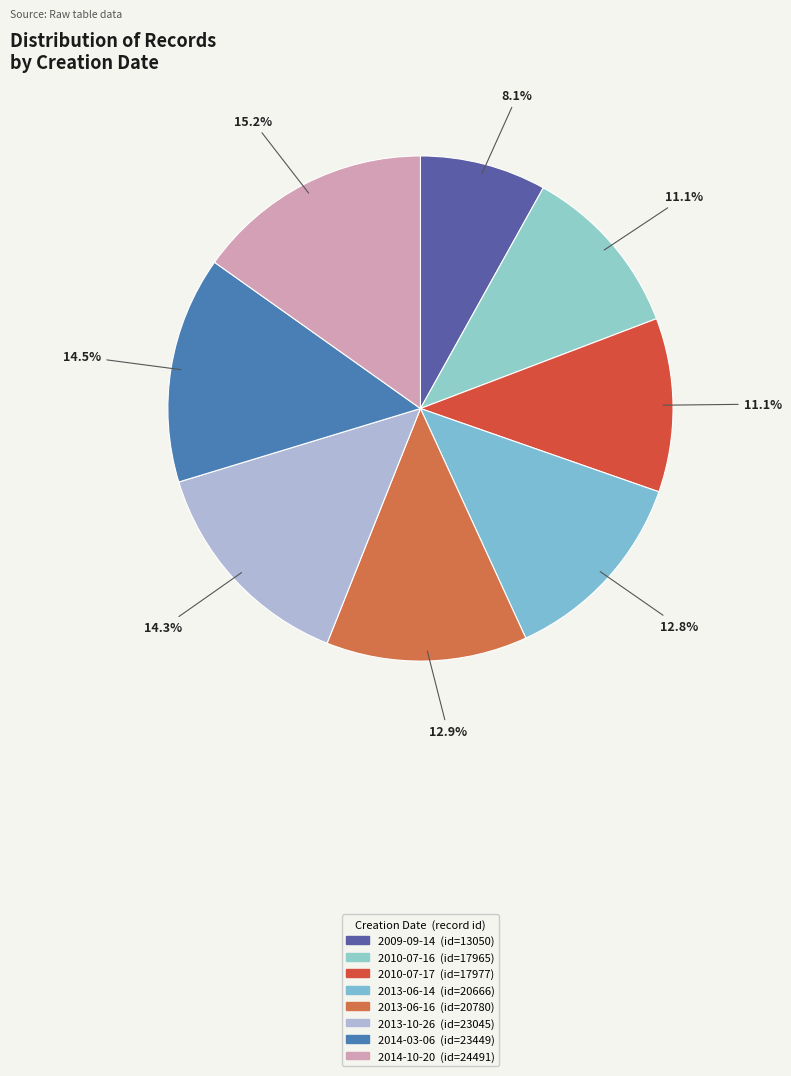

Which slice is the largest?

2014-10-20